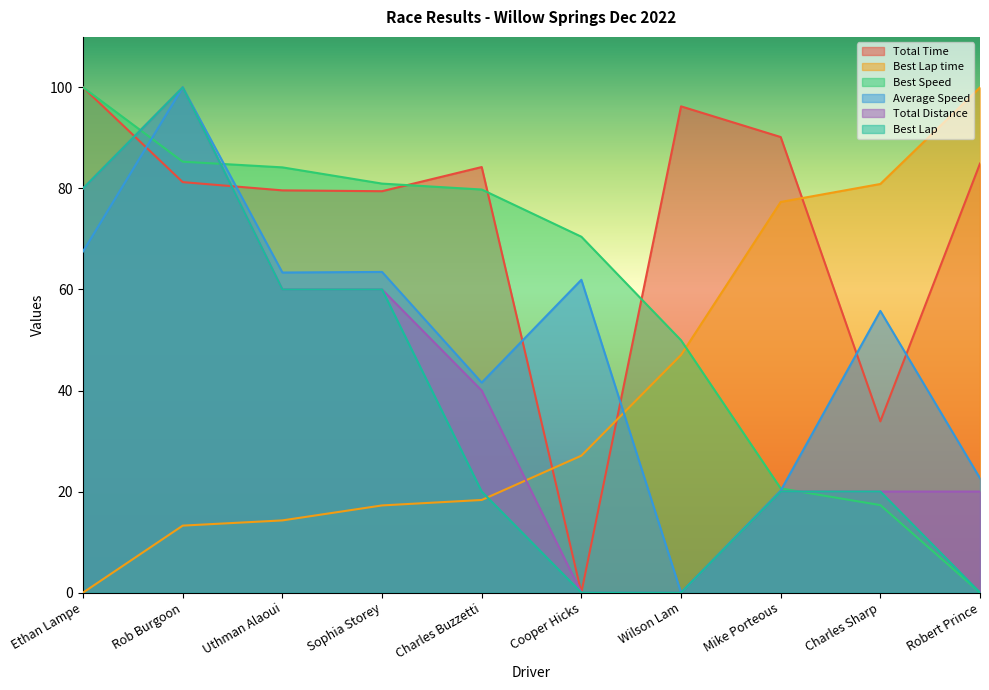

The value of Best Lap time at Mike Porteous is 109.5. True or false?

False